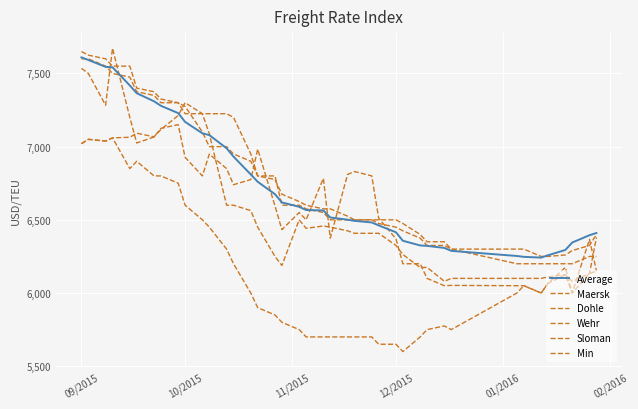

True or false: Dohle and Average intersect in this chart.

True